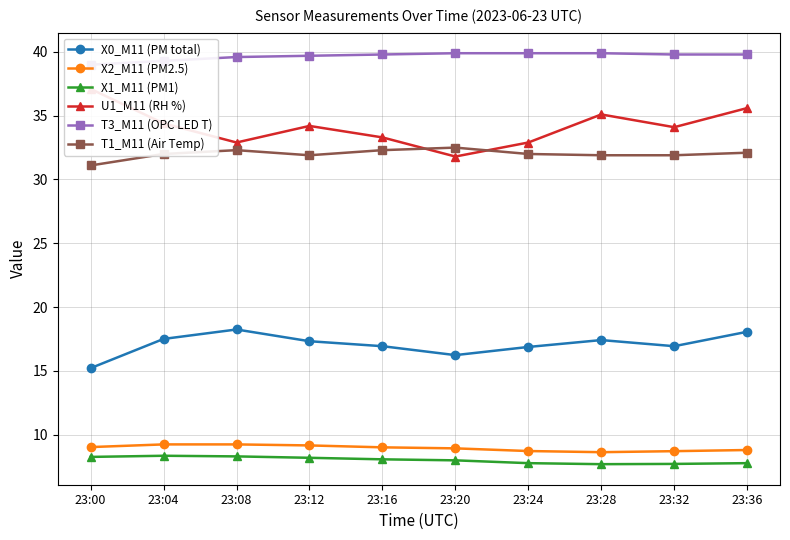

Where is the first local minimum for T1_M11 (Air Temp)?

23:12